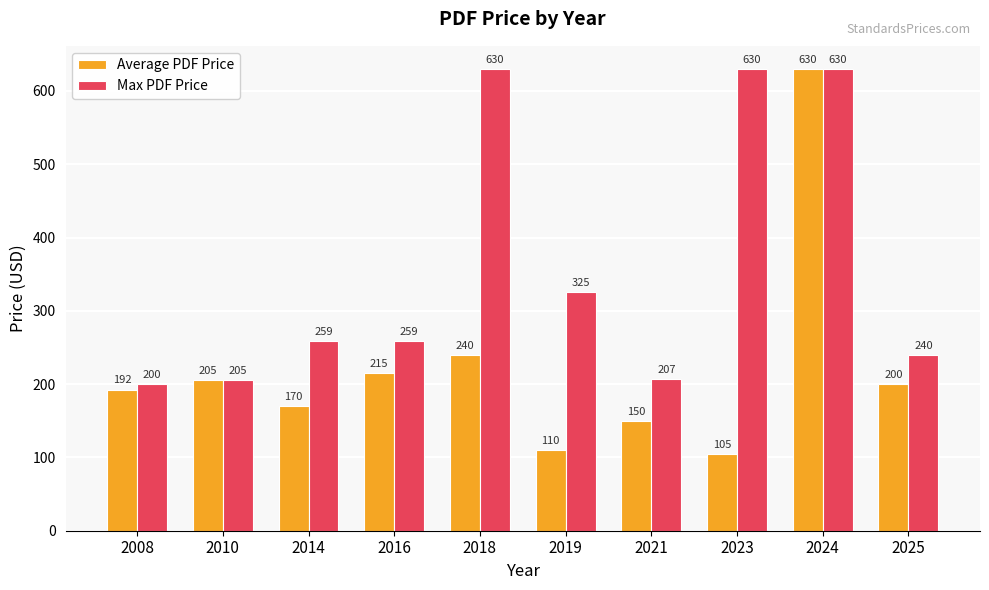

At how many categories does at least one series exceed 493?

3